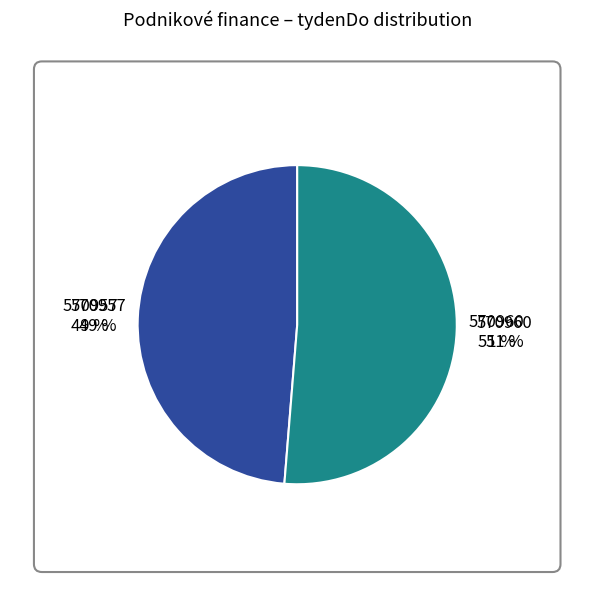

Which category has the biggest portion of the pie?

570960